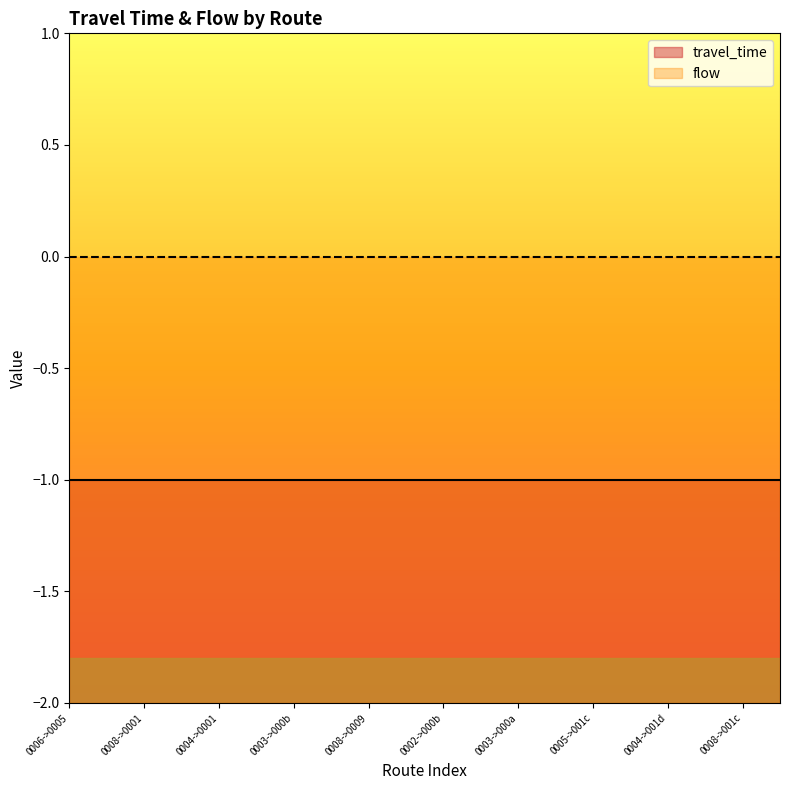

What is the lowest value of the travel_time series?

-1